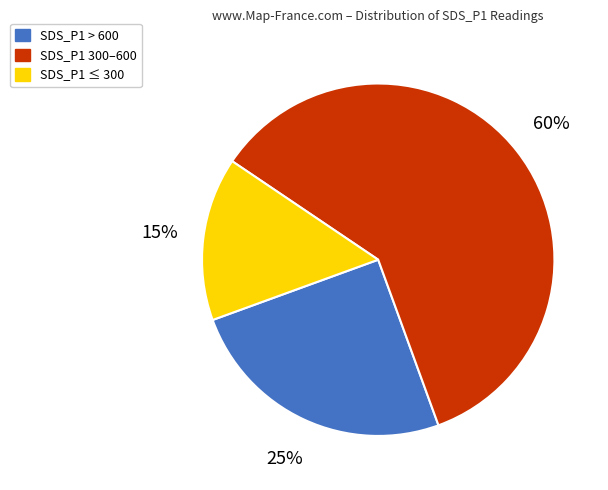

Combined, do SDS_P1 ≤ 300 and SDS_P1 > 600 account for over 50%?

No